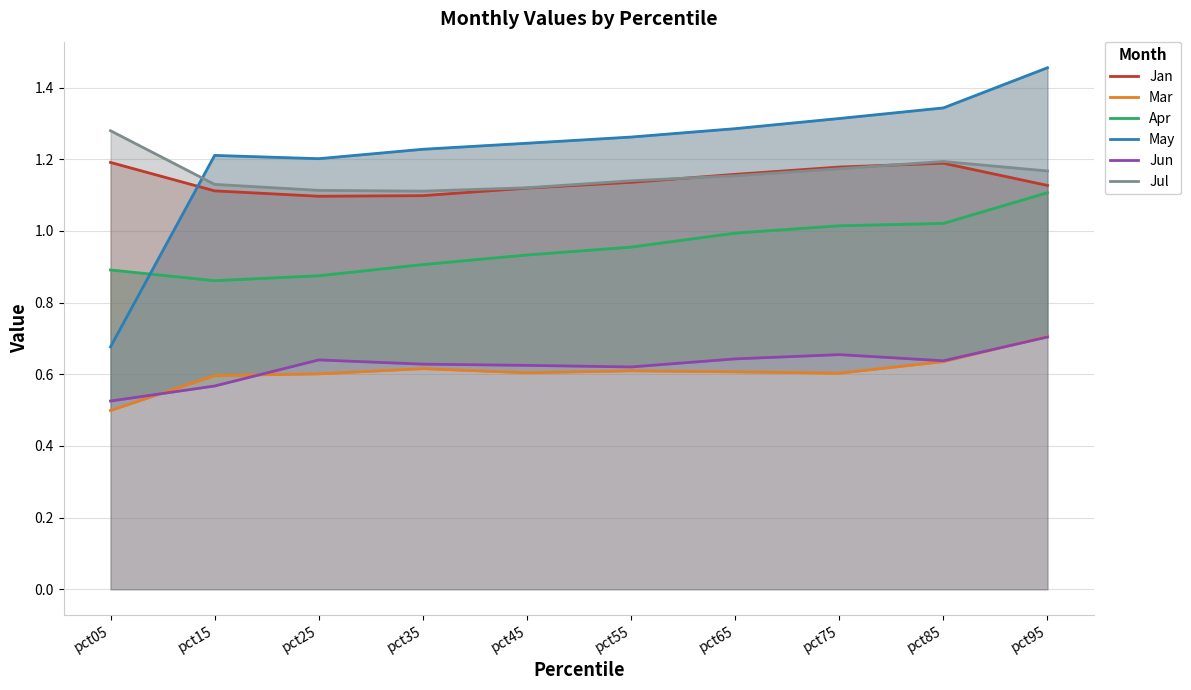

How many lines are shown in the chart?

6